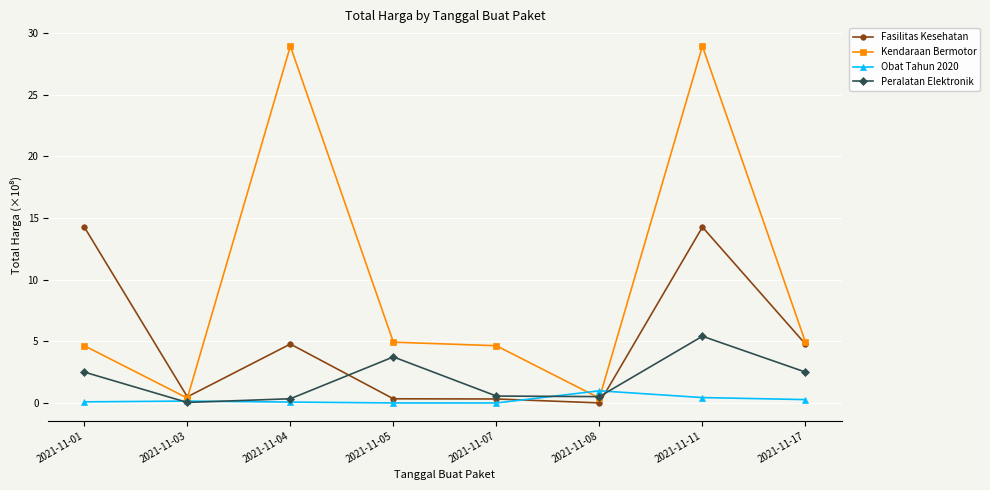

Does the chart have visible grid lines?

Yes